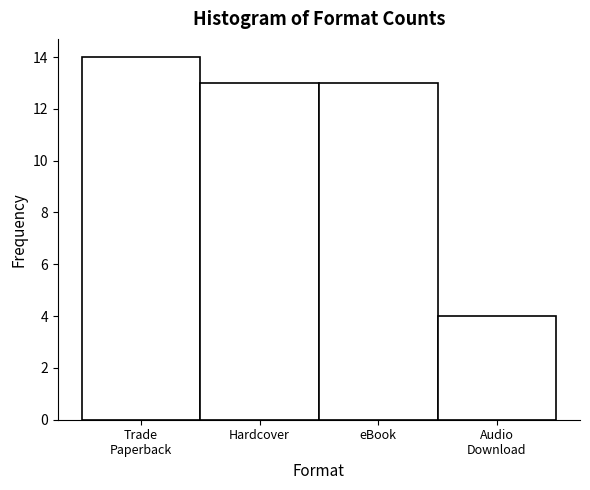

Reading left to right, transcribe all the data shown in this chart.

14	13	13	4